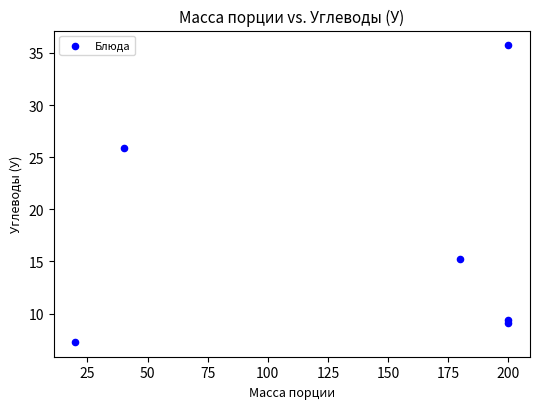

What Y value in the scatter plot is closest to 21?

25.9